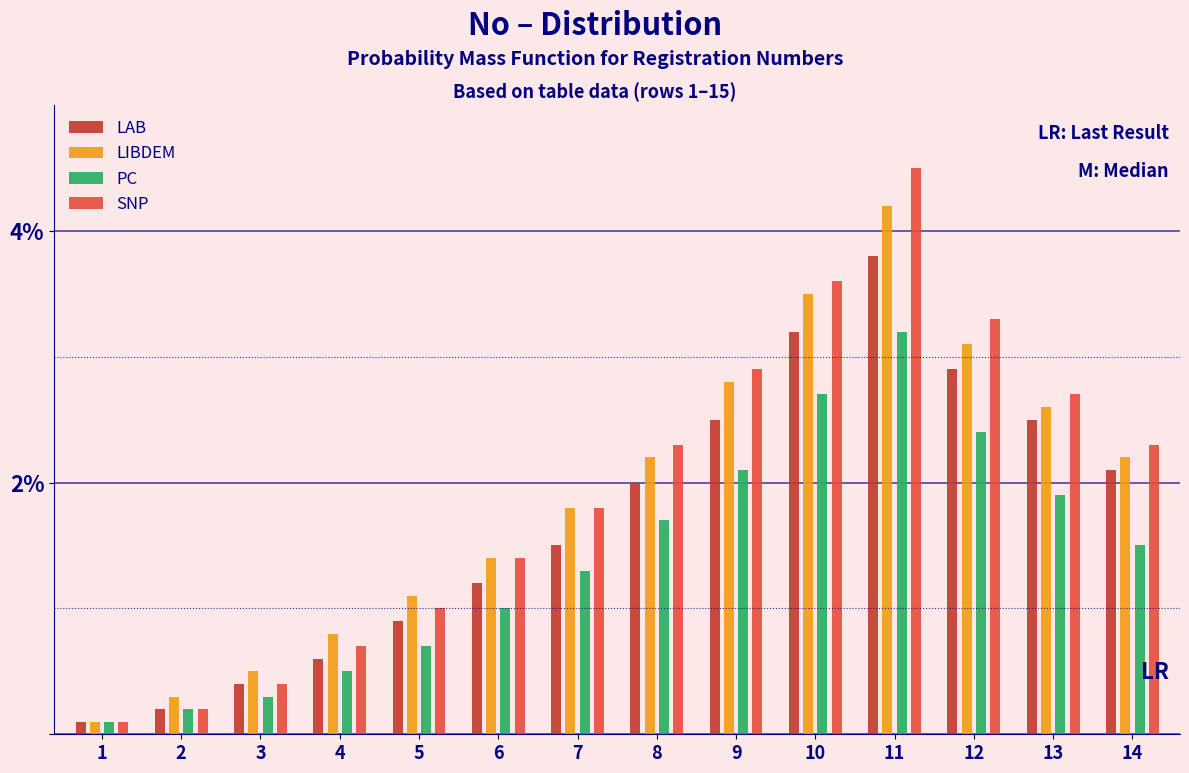

The value of PC at 13 is 1.9. True or false?

True